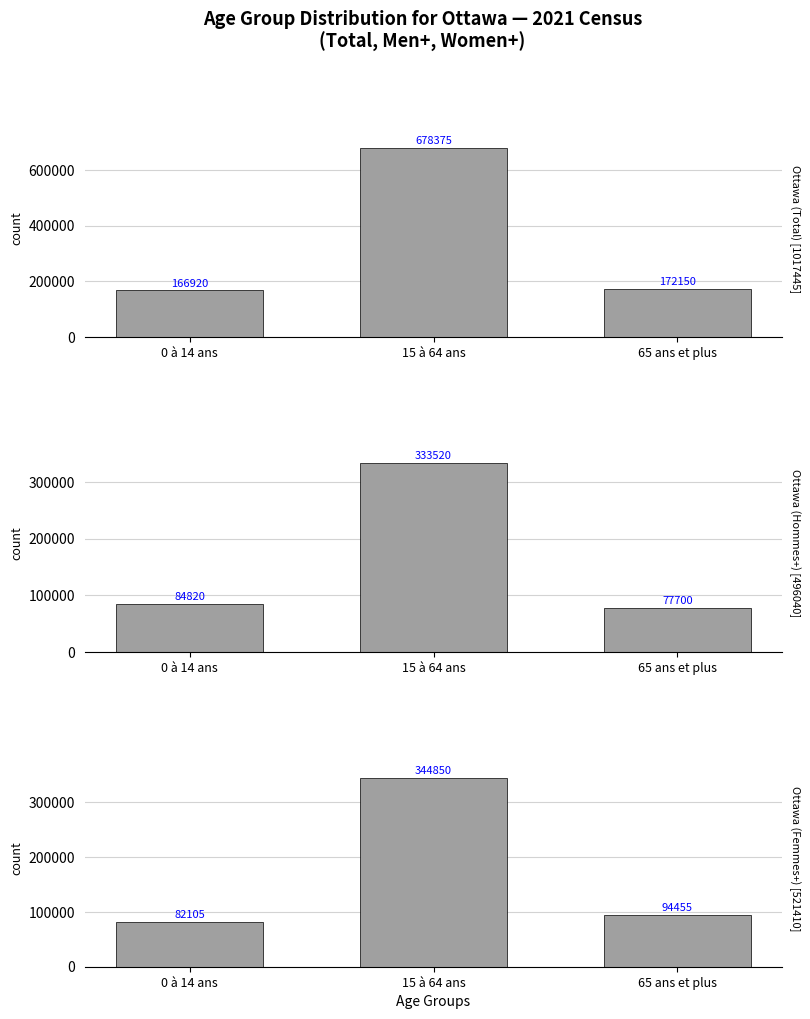

Which series has the largest total across all categories?

Ottawa (Total)